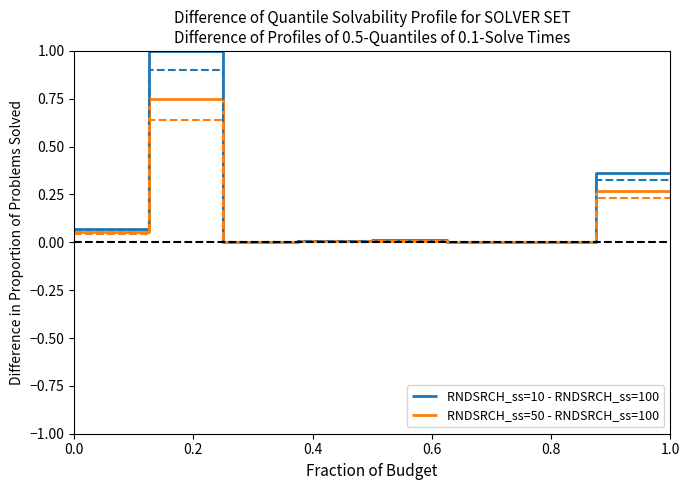

What is the label of the 3rd point from the left?

0.4